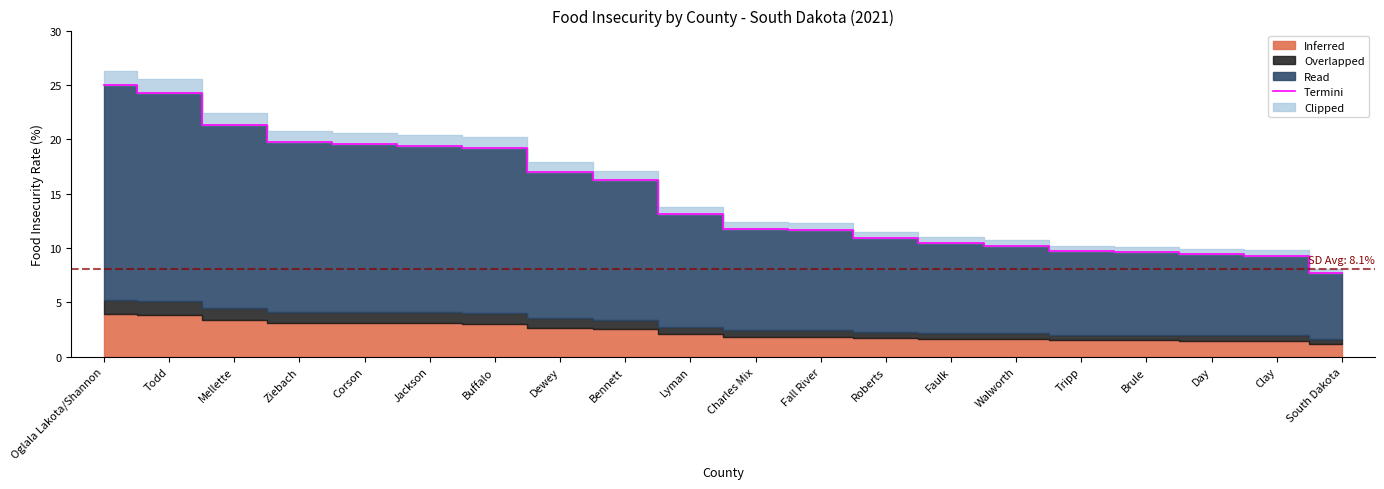

What is the sum of the values at Walworth and Tripp?

19.9